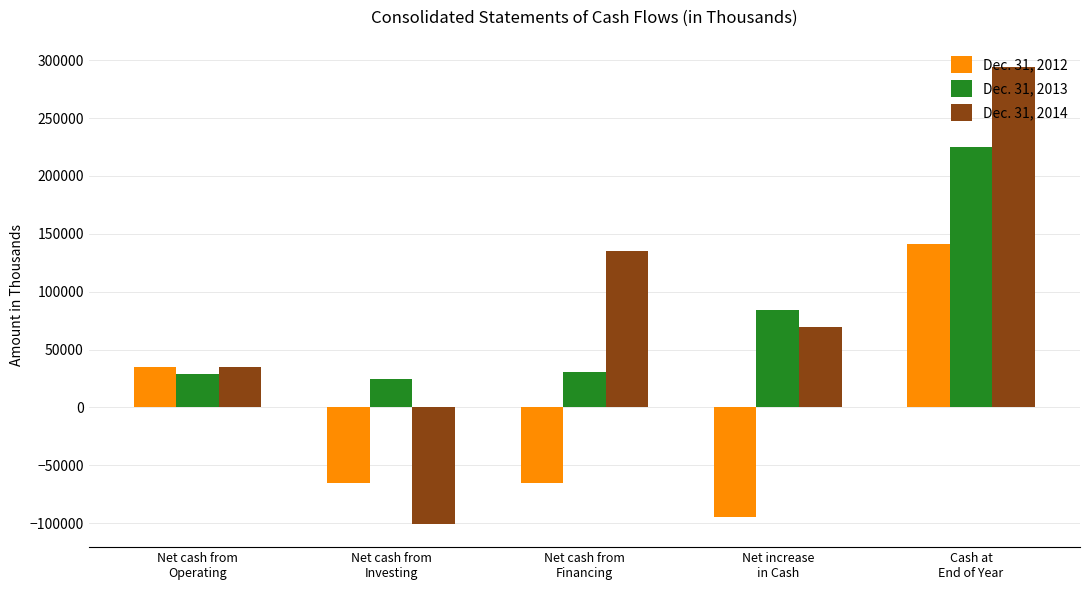

What is the maximum value shown in the chart?

294335